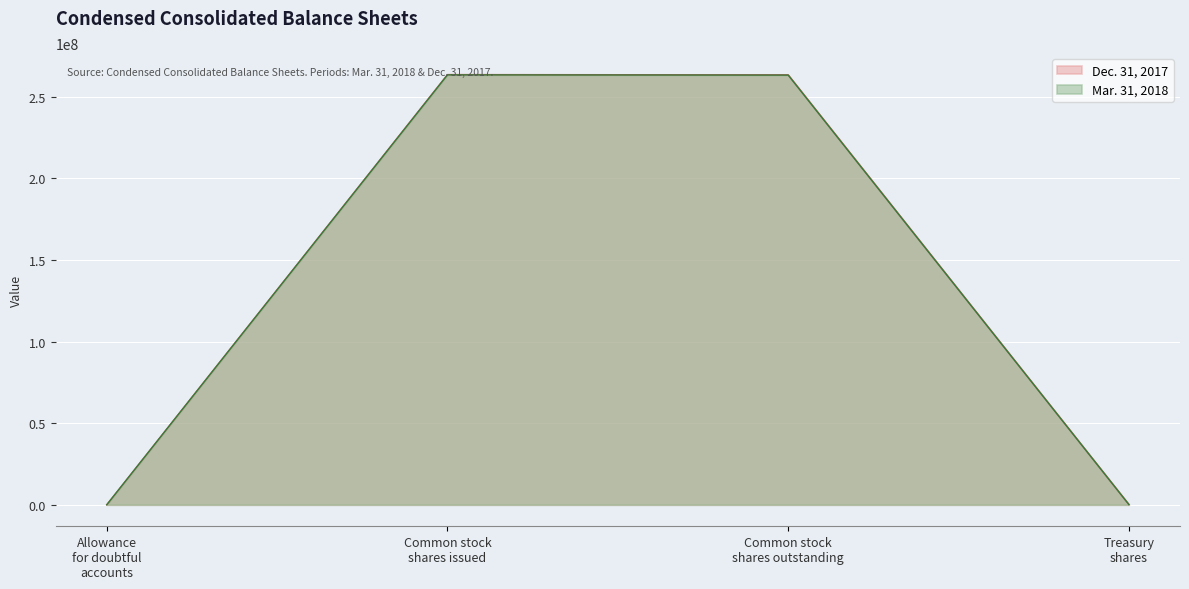

At Treasury shares, list the series in order from smallest to largest.

Mar. 31, 2018, Dec. 31, 2017